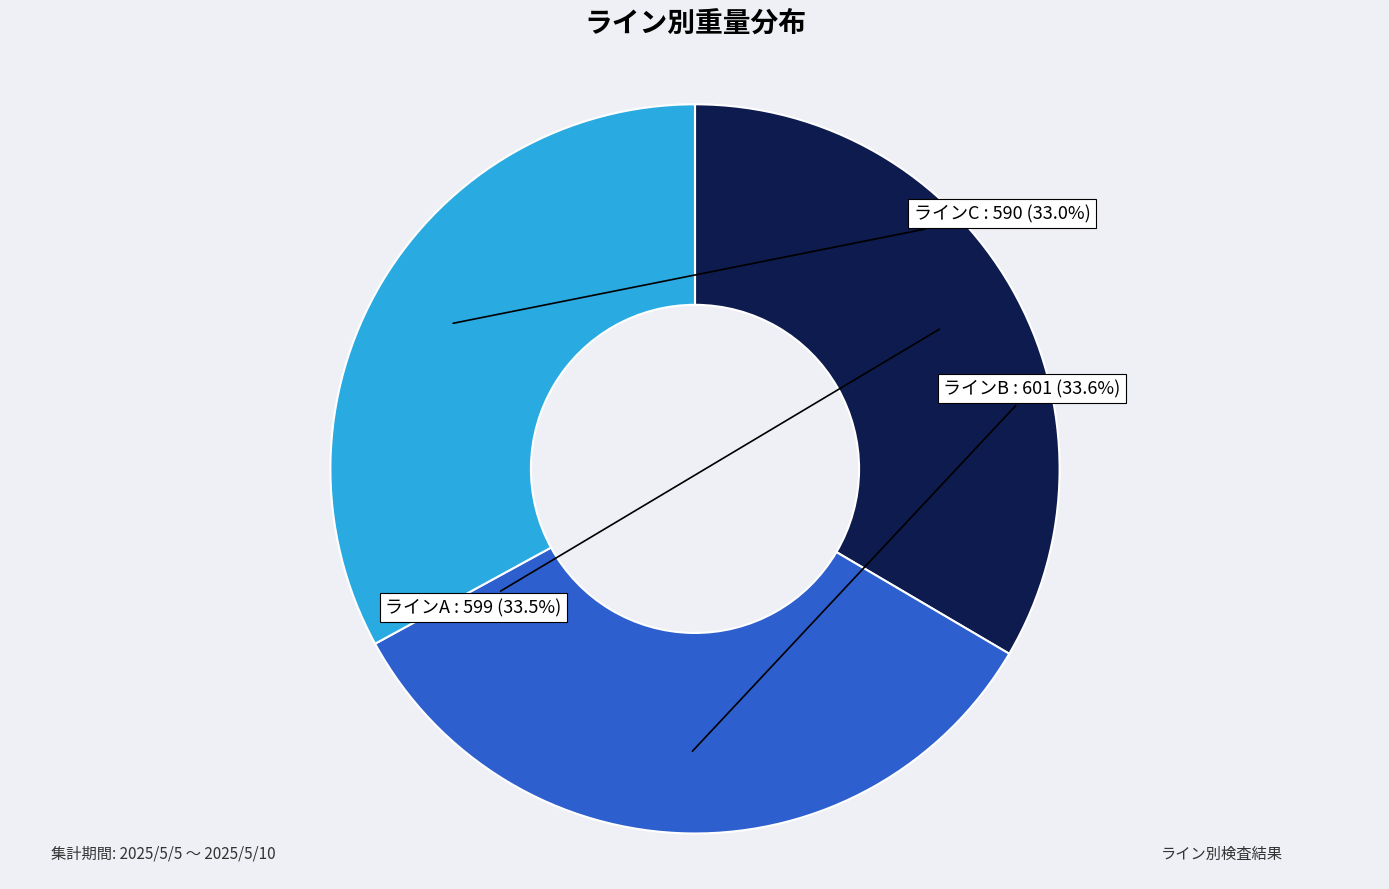

To the nearest percent, what is the combined percentage of ラインC and ラインA?

66%